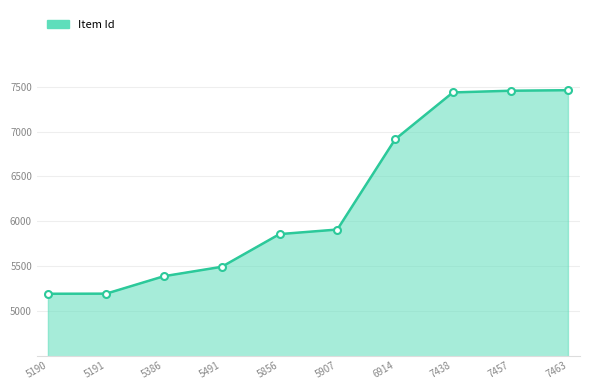

Where is the data nearest to the value 6326?

5907